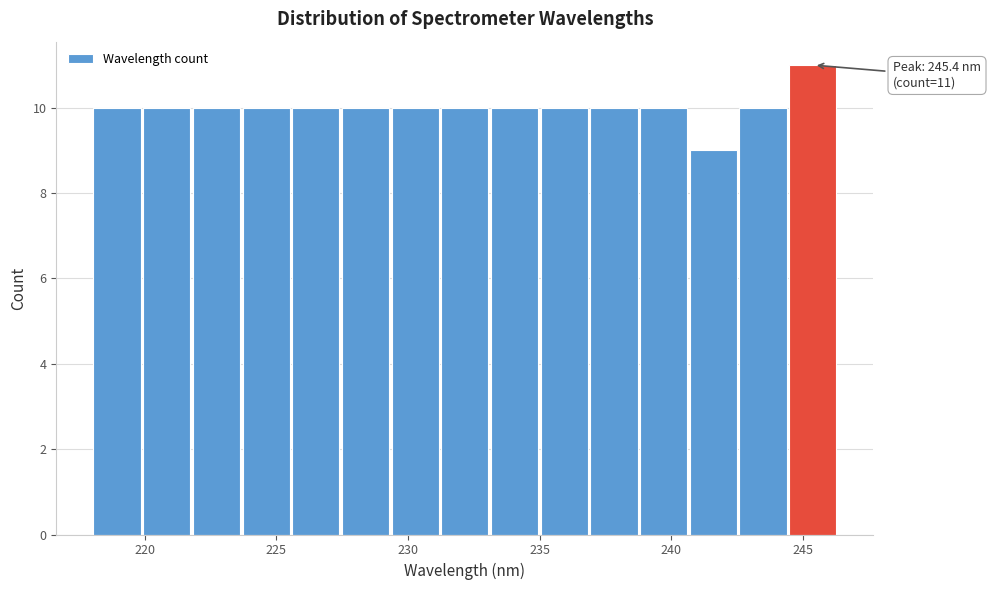

Read against the x-axis, roughly where is the centre of the tallest bar?

245.5